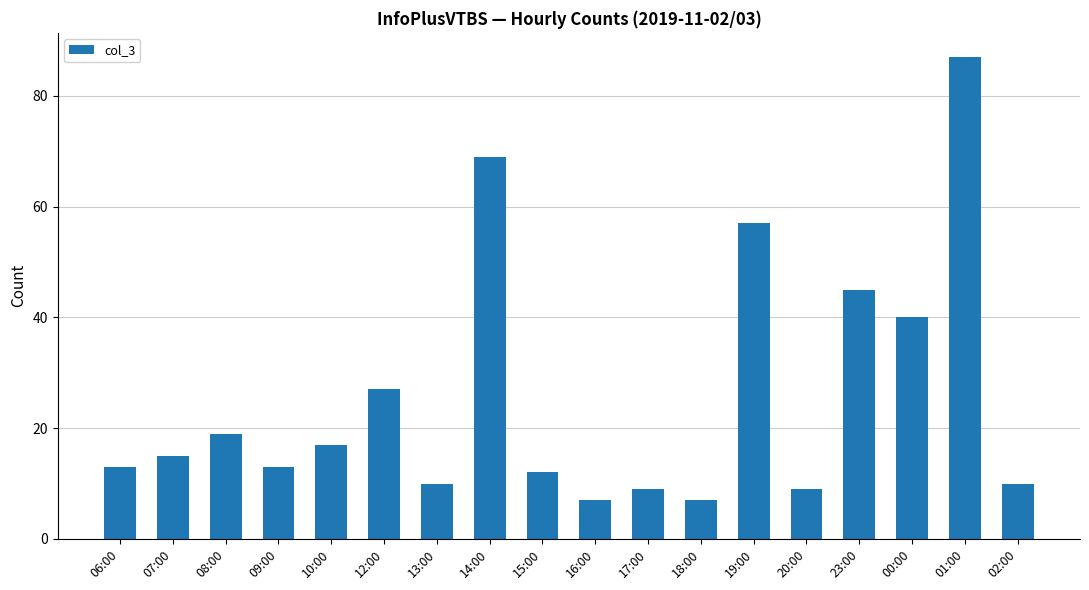

What is the difference between the second highest and minimum values?

62